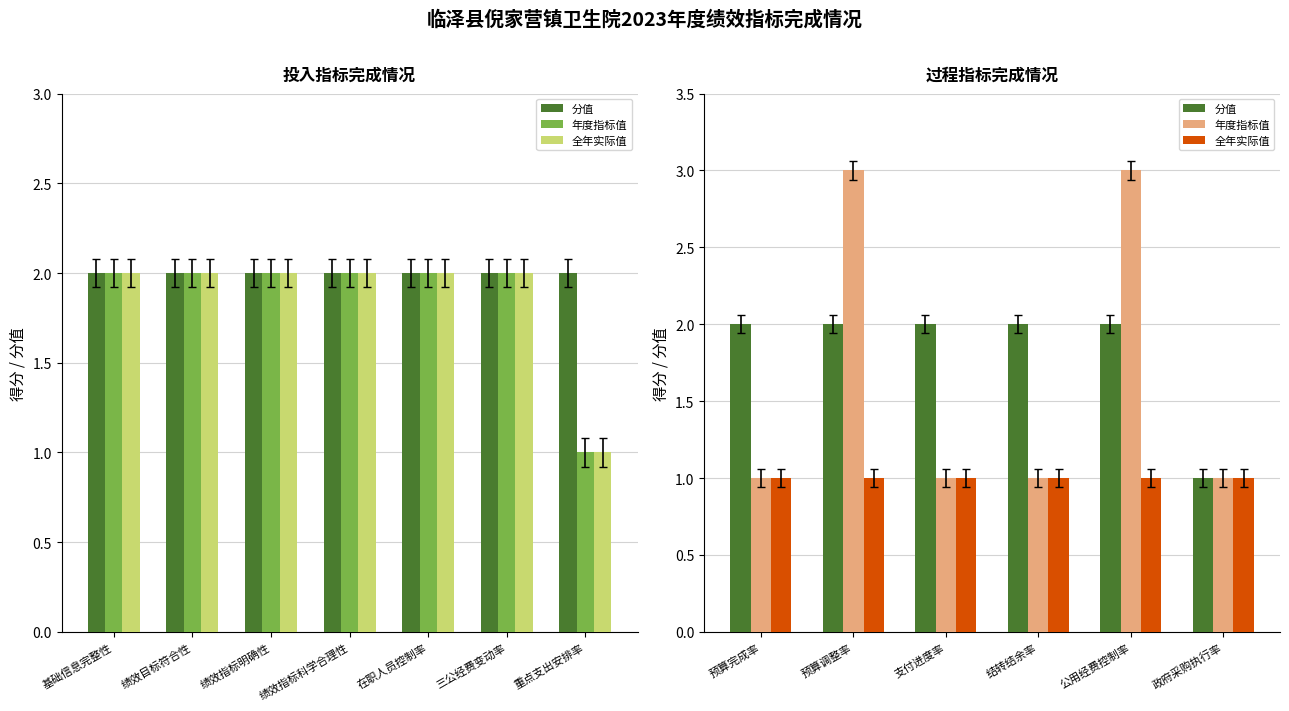

How many distinct data groups are displayed?

3